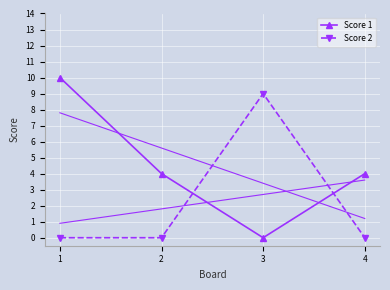

The Score 2 series shows 3 at 1. True or false?

False